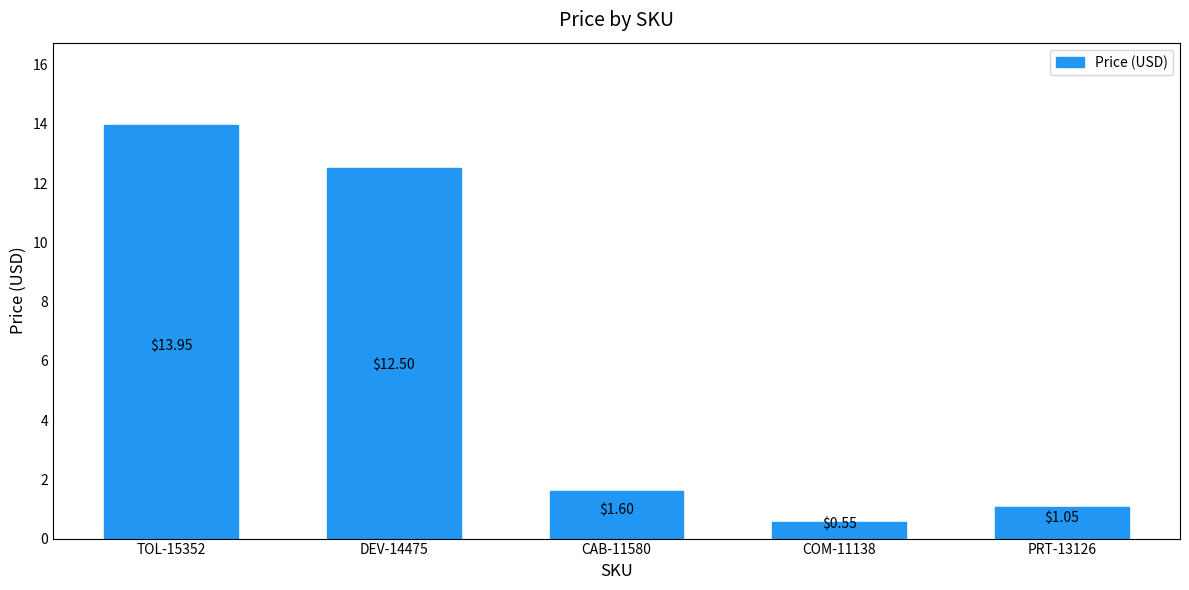

Which has a higher value, DEV-14475 or TOL-15352?

TOL-15352